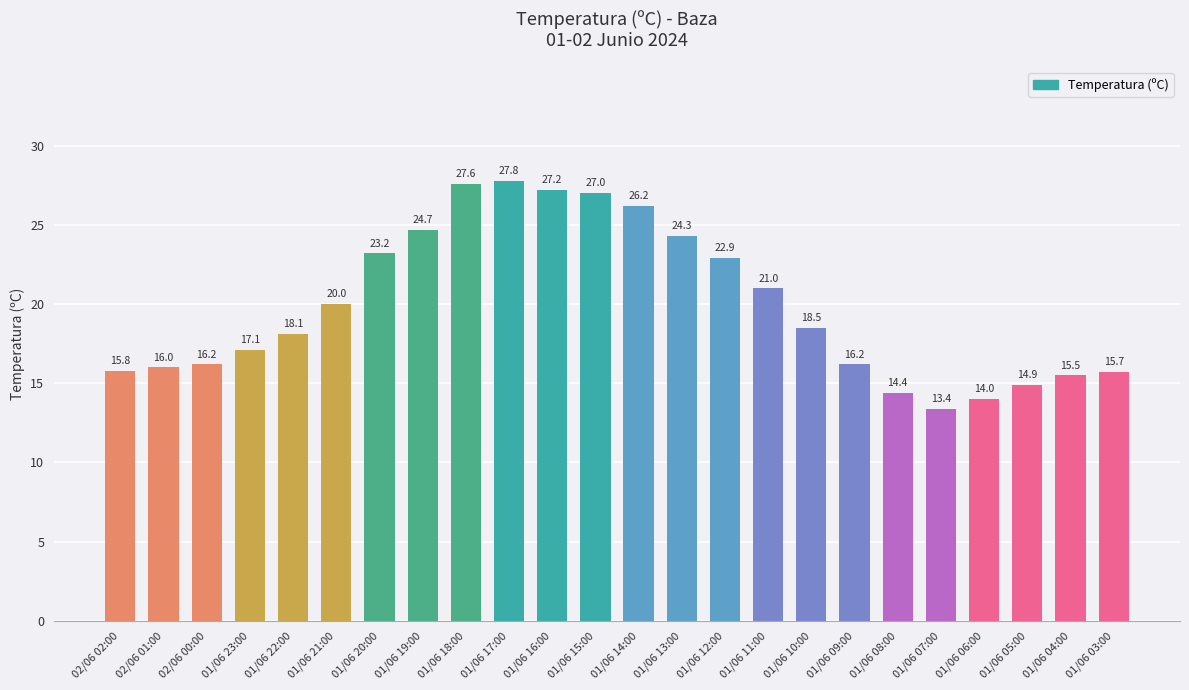

Count the number of values greater than 18.

13